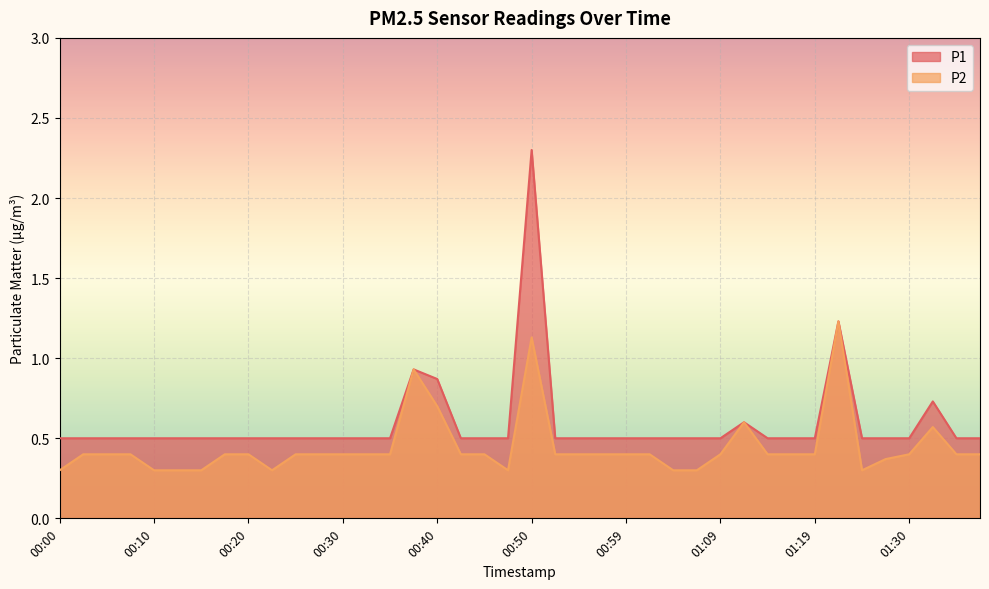

Reading left to right, list all the values displayed in this chart.

P1: 0.5	0.5	0.5	0.5	0.5	0.5	0.5	0.5	0.5	0.5	0.5	0.5	0.5	0.5	0.5	0.9	0.9	0.5	0.5	0.5	2.3	0.5	0.5	0.5	0.5	0.5	0.5	0.5	0.5	0.6	0.5	0.5	0.5	1.2	0.5	0.5	0.5	0.7	0.5	0.5
P2: 0.3	0.4	0.4	0.4	0.3	0.3	0.3	0.4	0.4	0.3	0.4	0.4	0.4	0.4	0.4	0.9	0.7	0.4	0.4	0.3	1.1	0.4	0.4	0.4	0.4	0.4	0.3	0.3	0.4	0.6	0.4	0.4	0.4	1.2	0.3	0.4	0.4	0.6	0.4	0.4